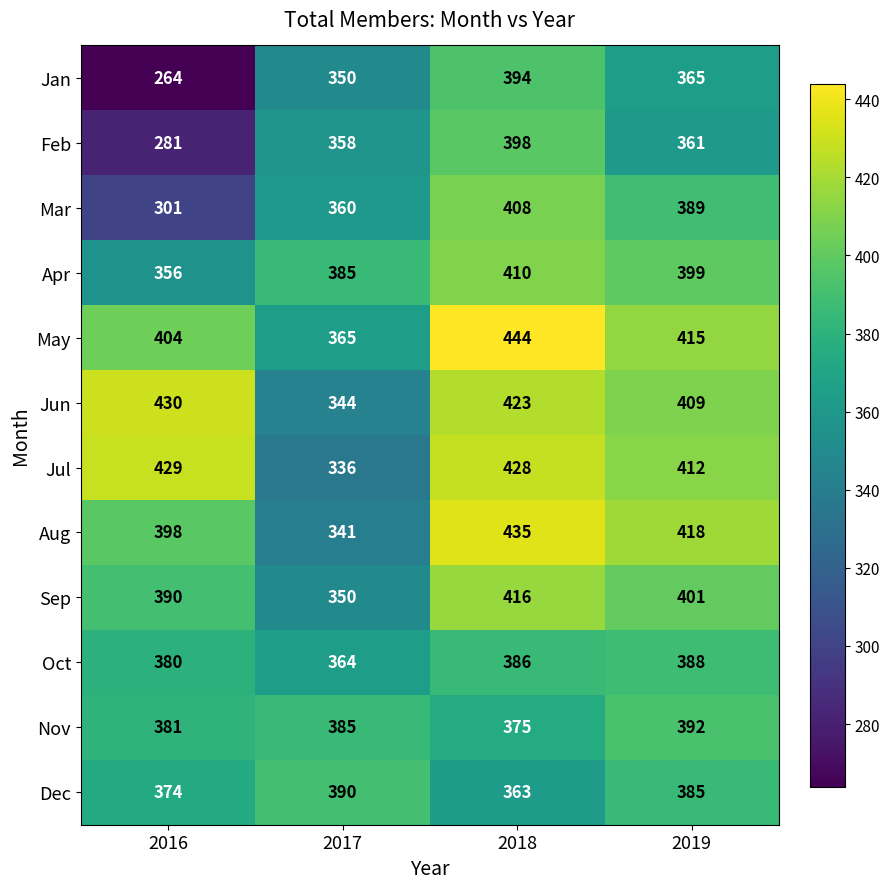

Which series changed the most between 2016 and 2017?

Jul